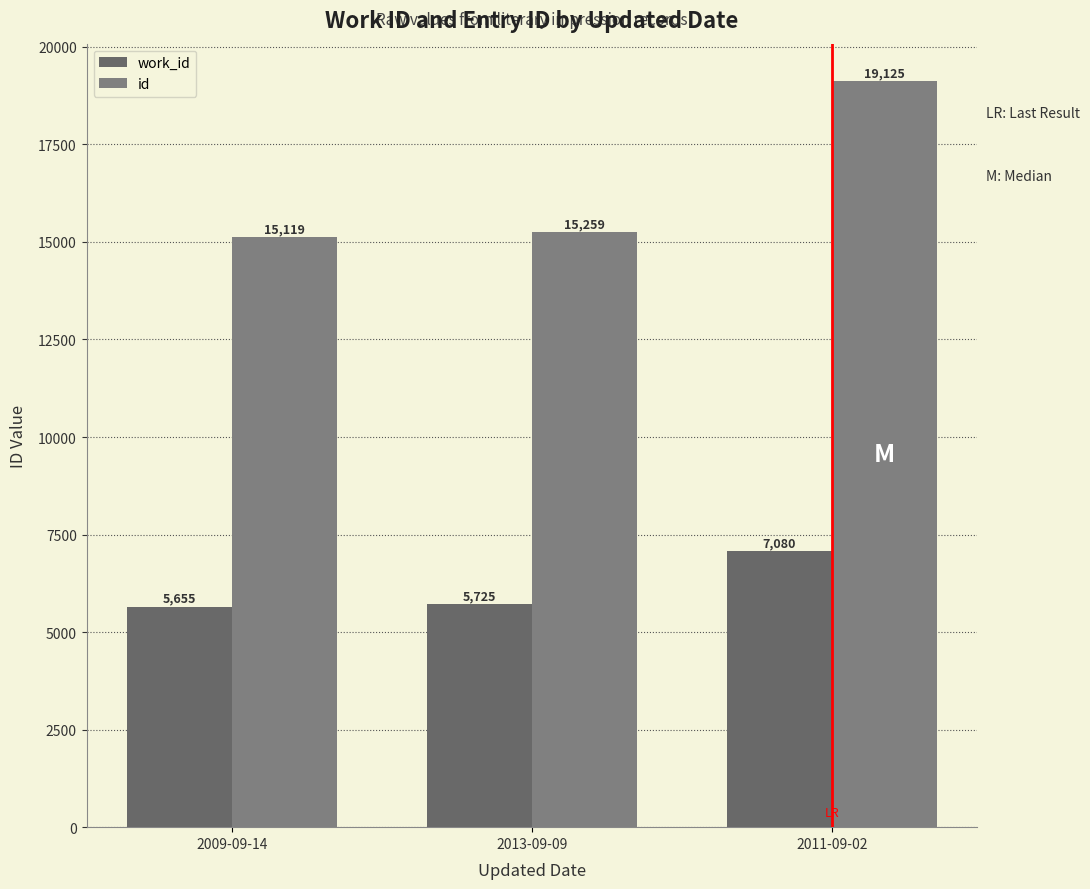

Which series has the largest total across all categories?

id